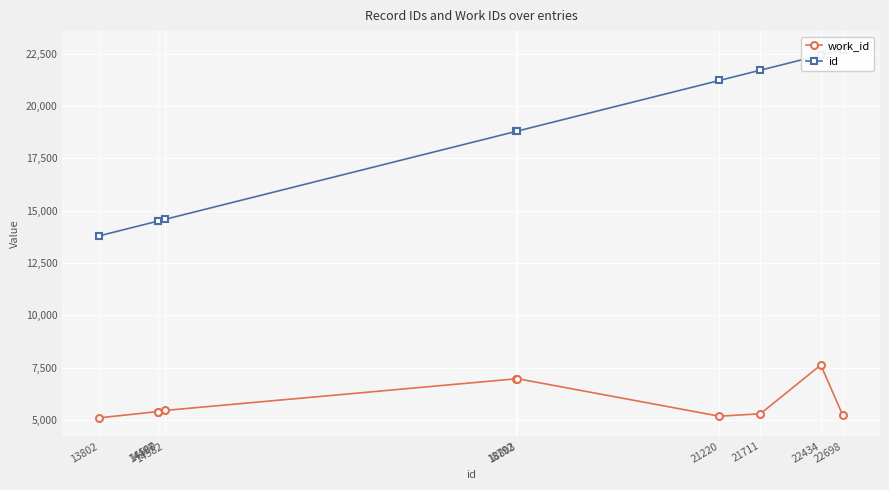

How many data points does each series have?

10